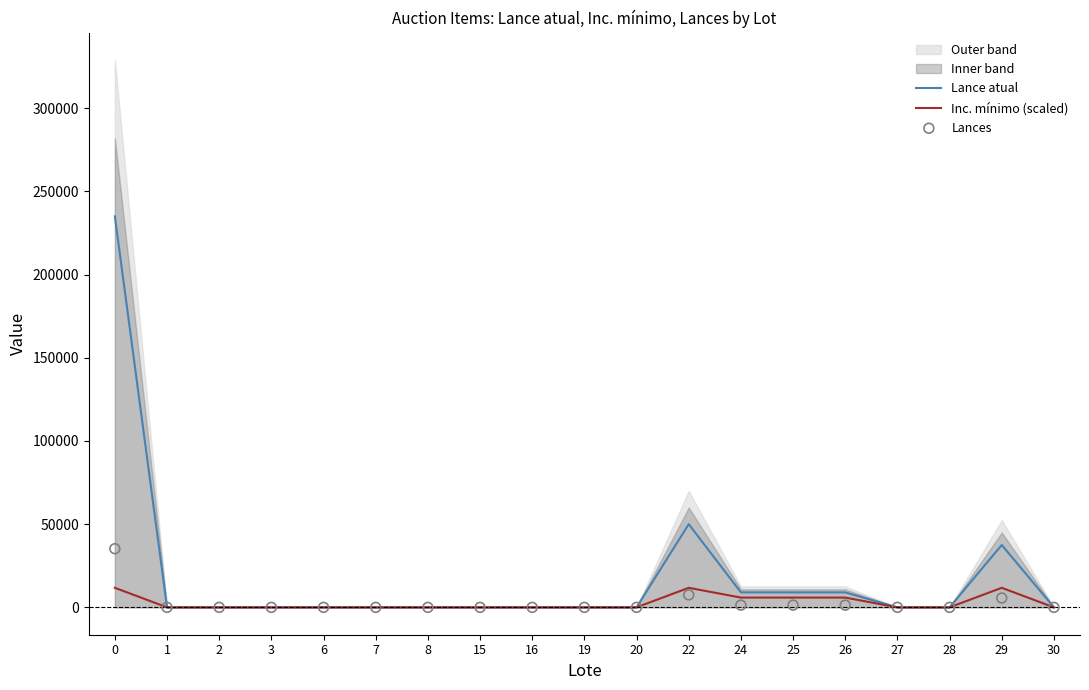

What is the maximum value for Lance atual?

235000.0